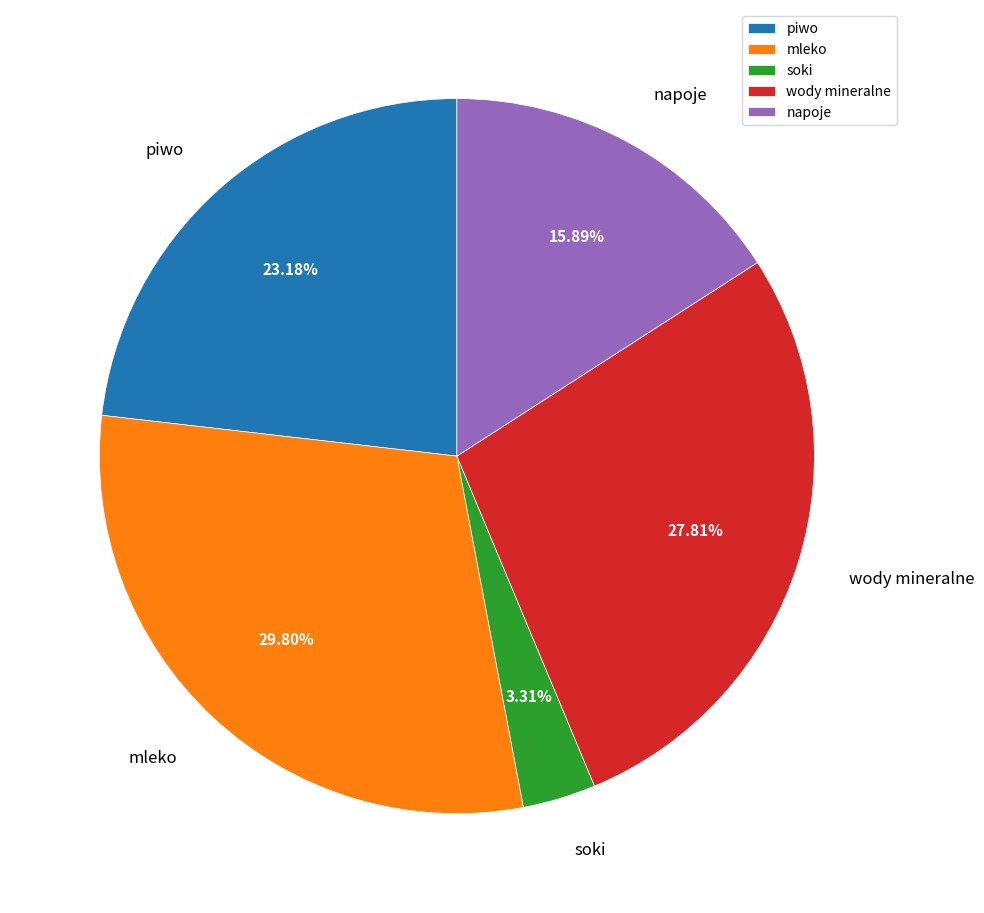

To the nearest percent, what is the combined percentage of napoje and piwo?

39%